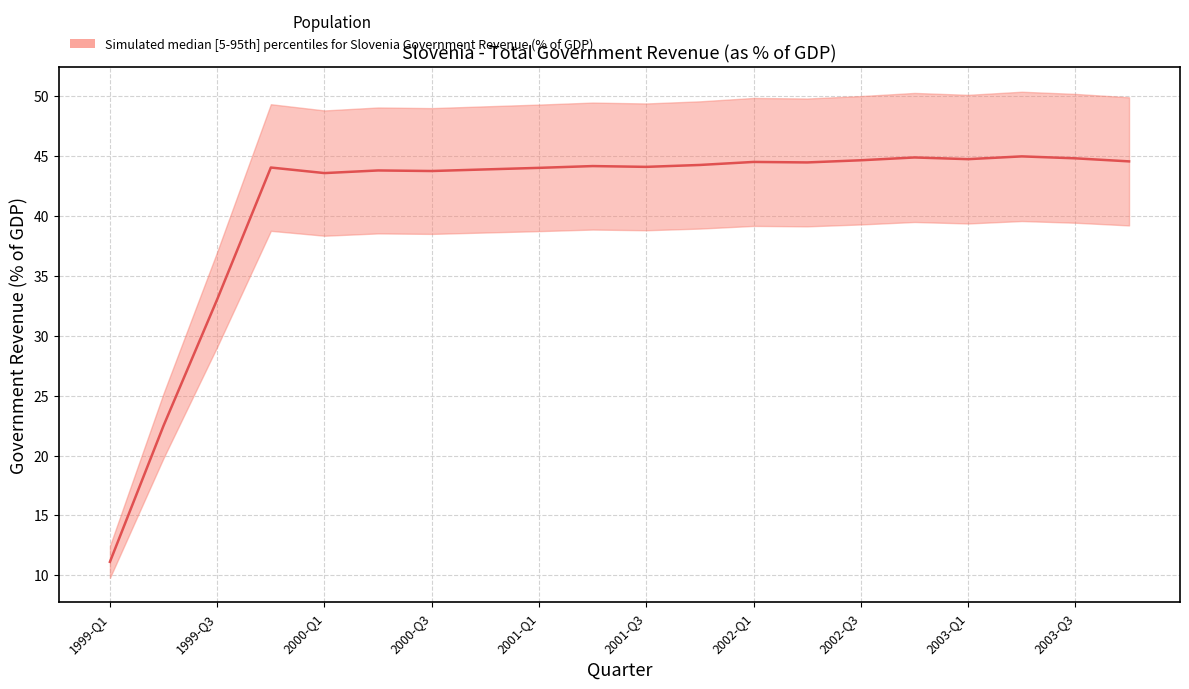

What is the label of the 7th point from the right?

2002-Q2